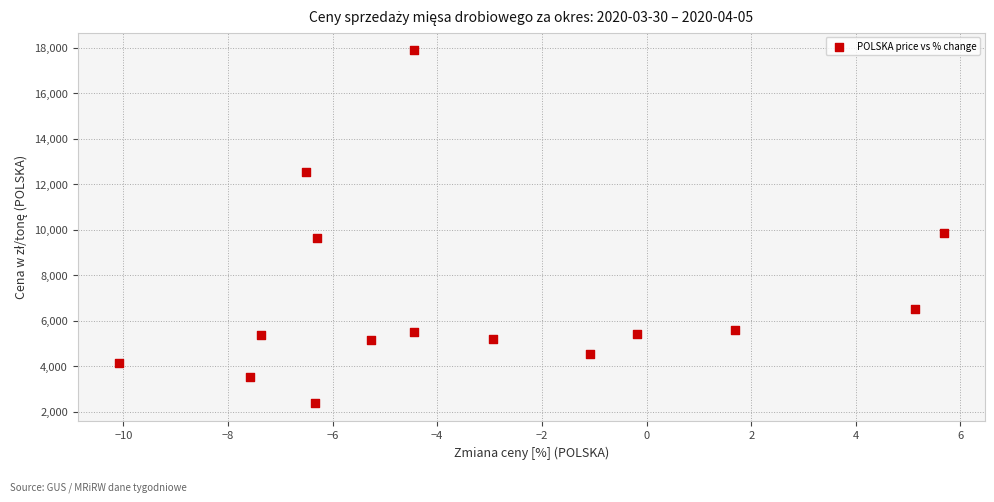

What Y value in the scatter plot is closest to 10123?

9862.4